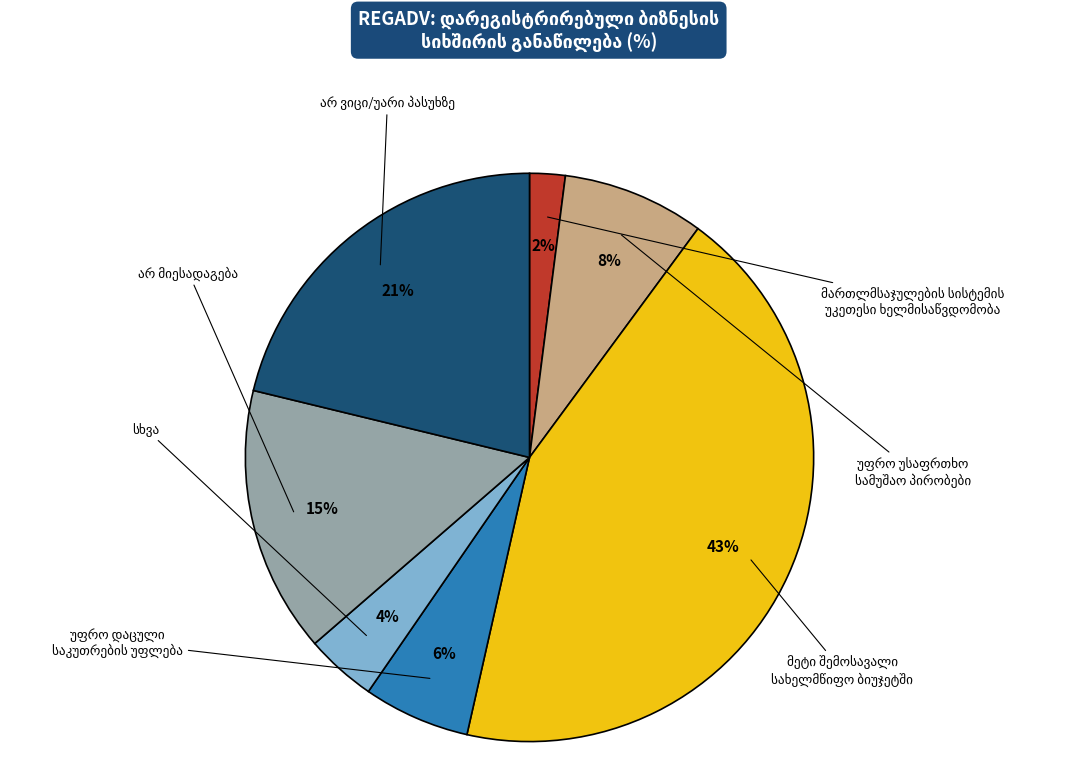

To the nearest percent, what is the average slice percentage?

14%